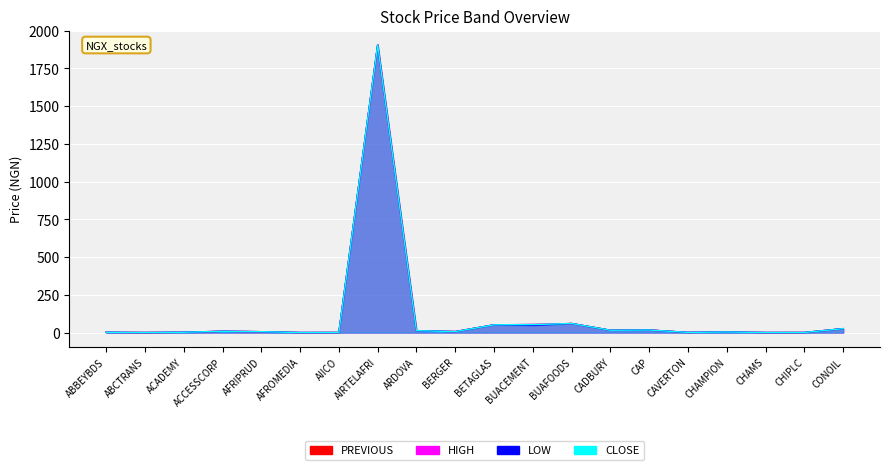

True or false: HIGH has more than 1 points higher than both neighbors.

True